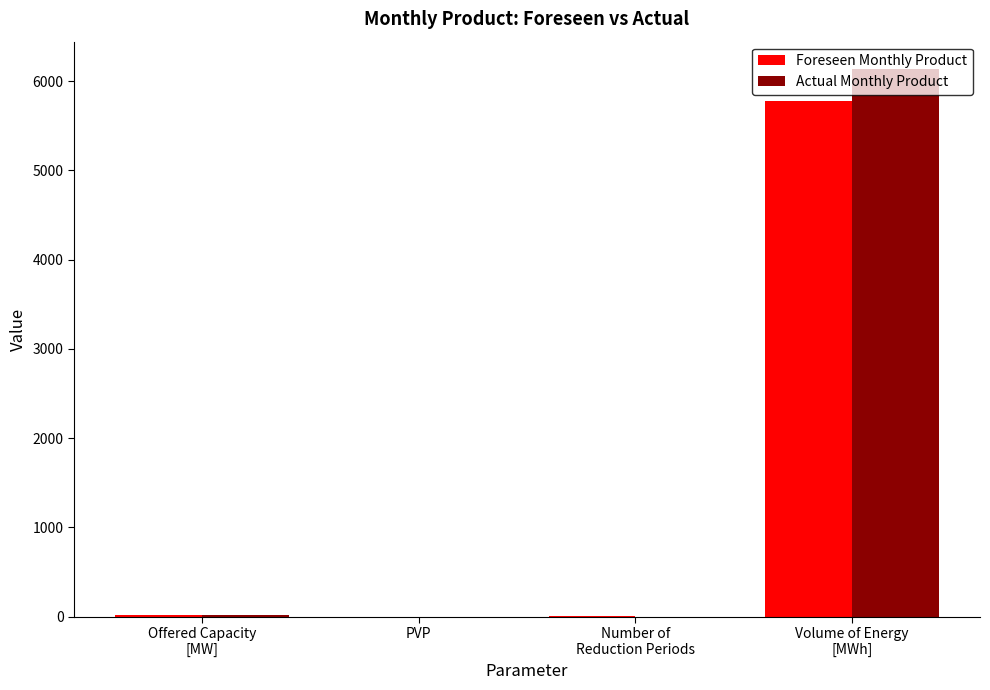

What is the maximum value for Actual Monthly Product?

6135.0